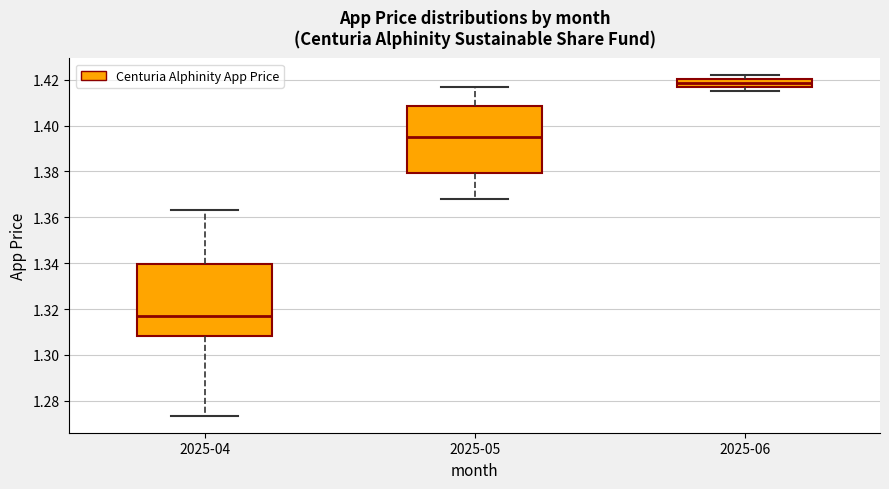

Where does the upper whisker of the box for 2025-04 end on the y-axis? The values are not printed on the chart, so give them approximately, as read against the axis.

1.364